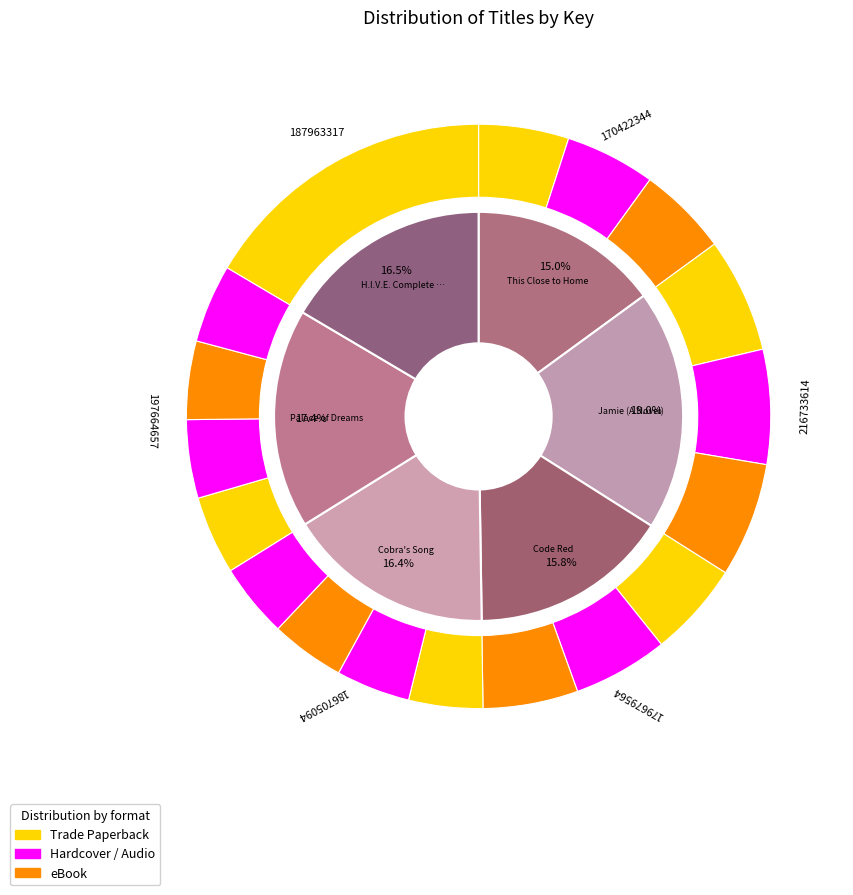

The H.I.V.E. Complete Collection (Boxed Set) slice represents 27% of the pie. True or false?

False